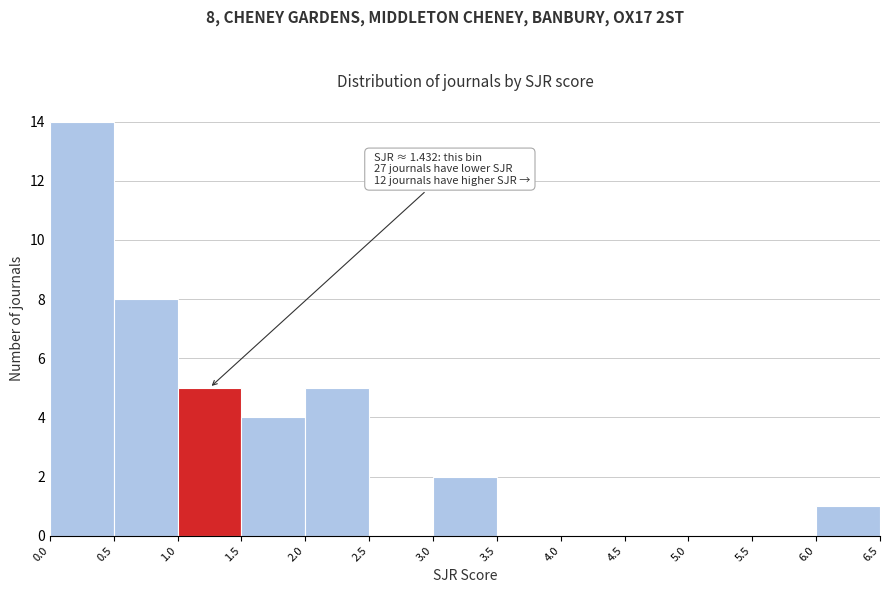

Which range on the x-axis has the tallest bar?

0.0 to 0.5